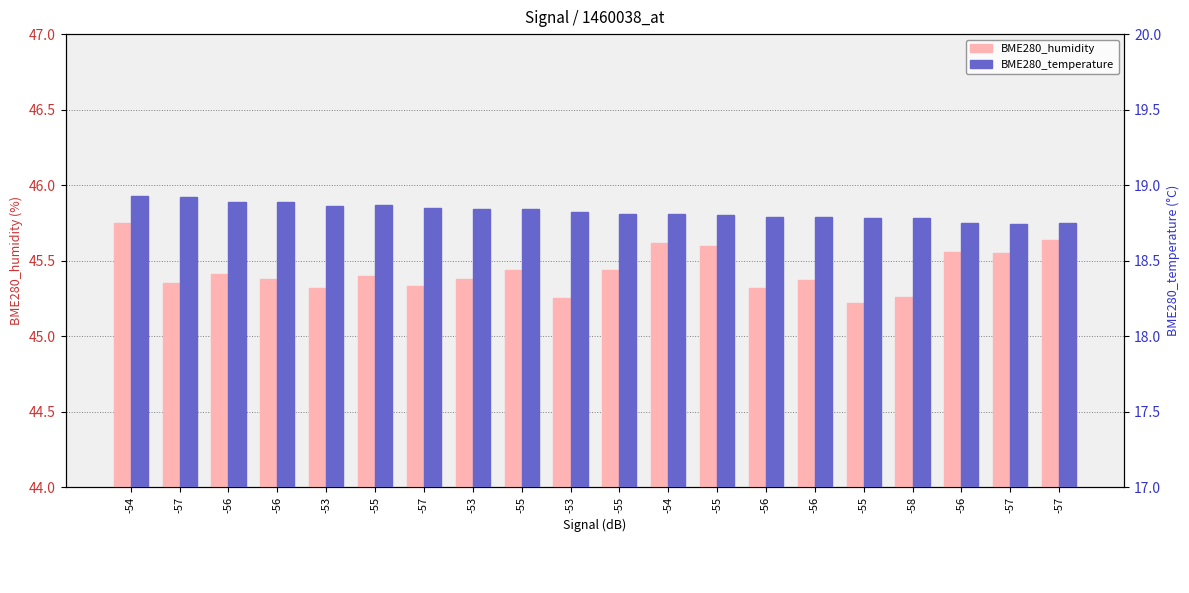

What is the value of the BME280_temperature bar at the 11th from the left?

18.9